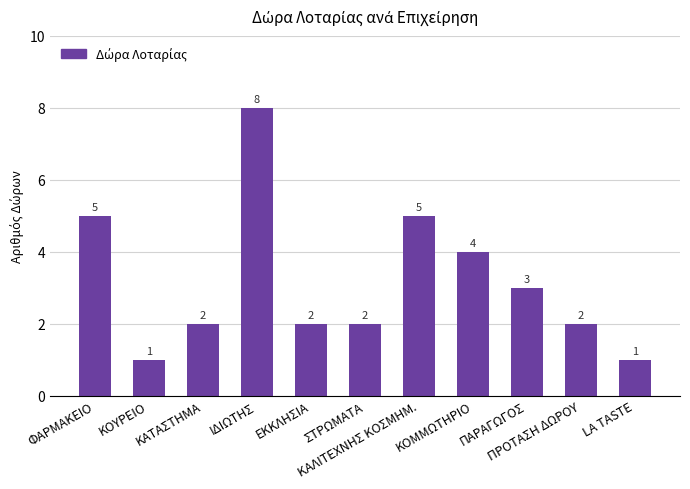

What is the ratio of the value at ΣΤΡΩΜΑΤΑ to the value at LA TASTE?

2.0